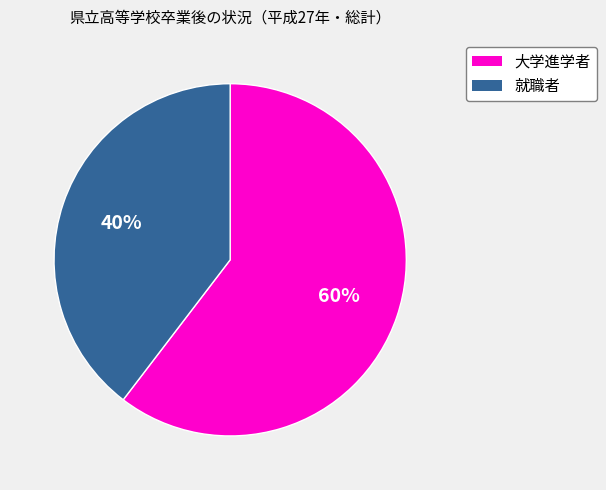

Does any single category account for the majority?

Yes